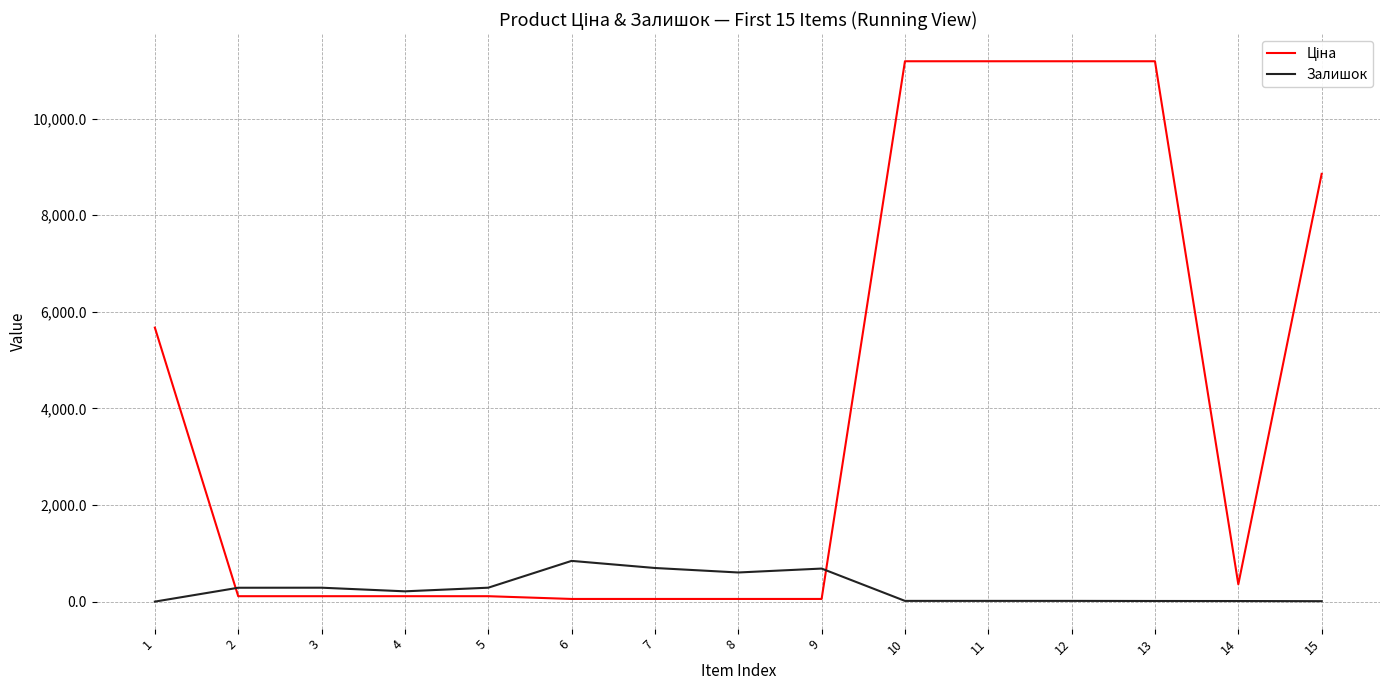

What is the maximum value shown in the chart?

11188.2